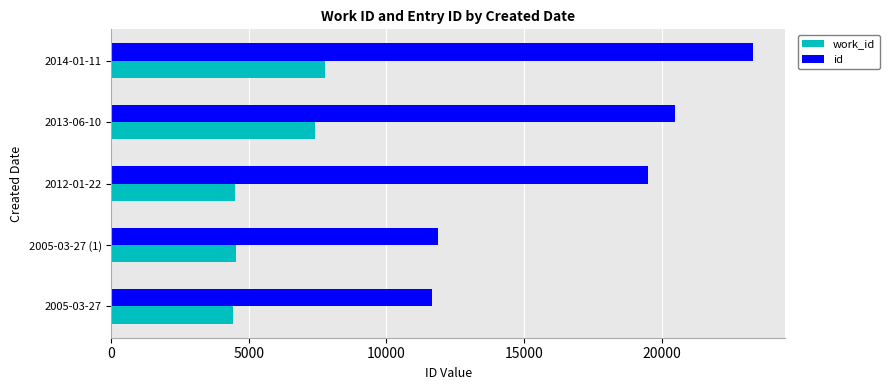

What is the difference between the highest and lowest values at 2012-01-22?

15033